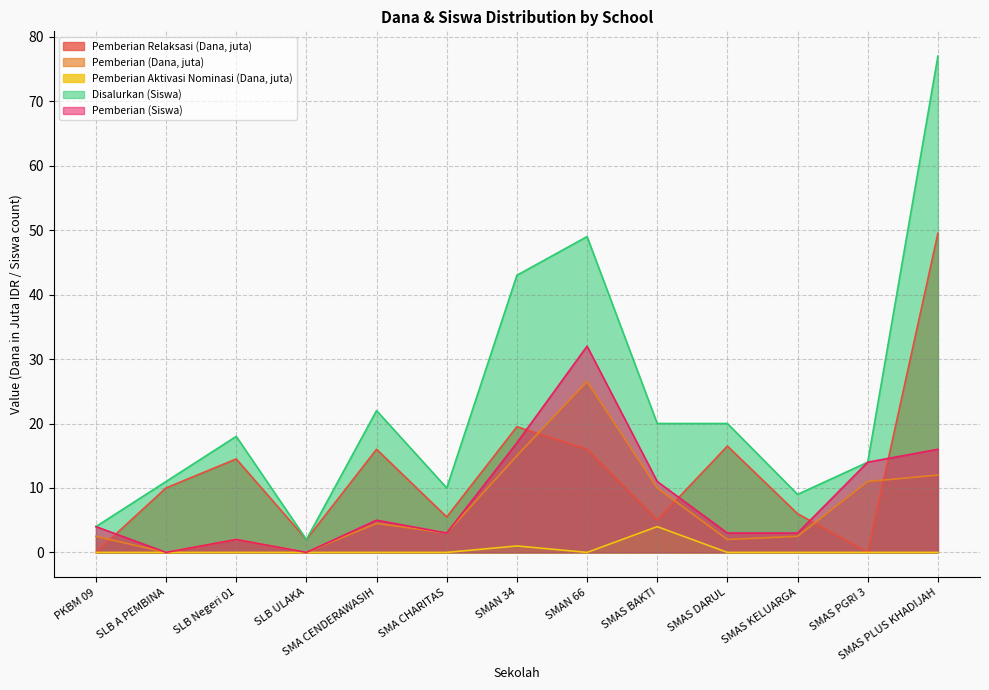

True or false: Pemberian Aktivasi Nominasi (Dana) and Disalurkan (Siswa) cross at least once.

False